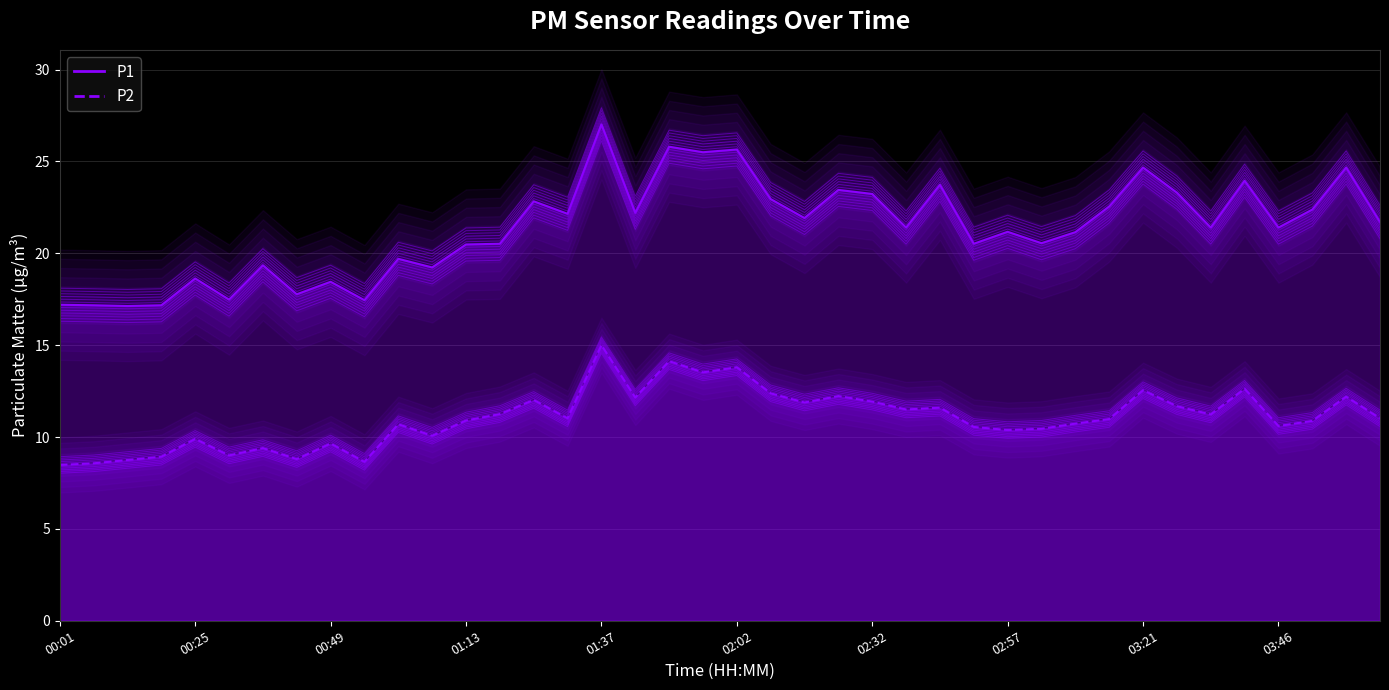

The value of P1 at 03:52 is 22.4. True or false?

True